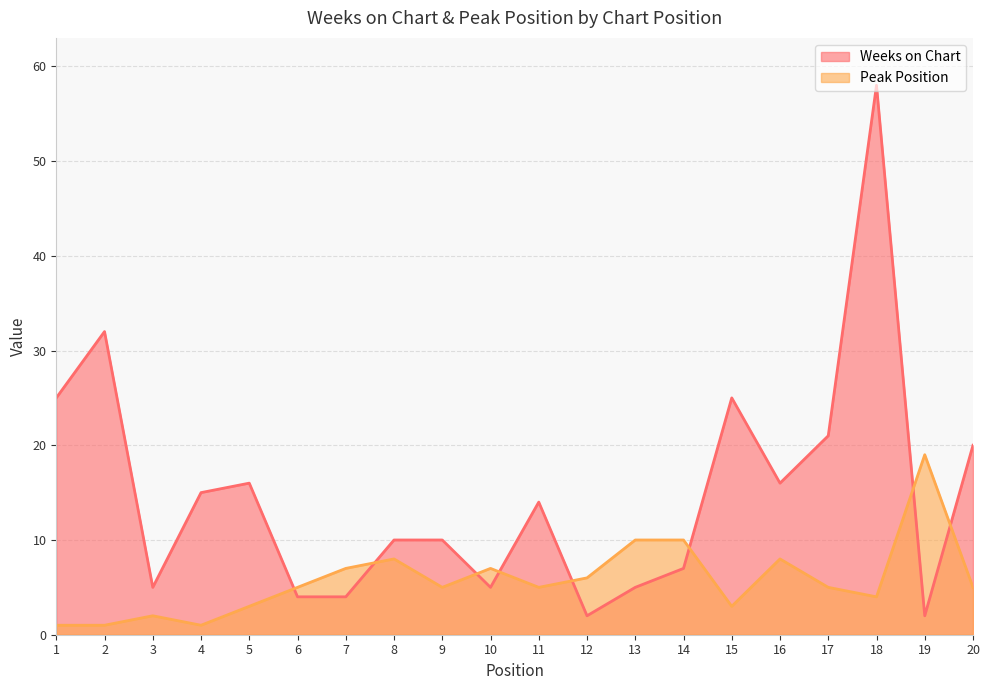

How many lines are shown in the chart?

2